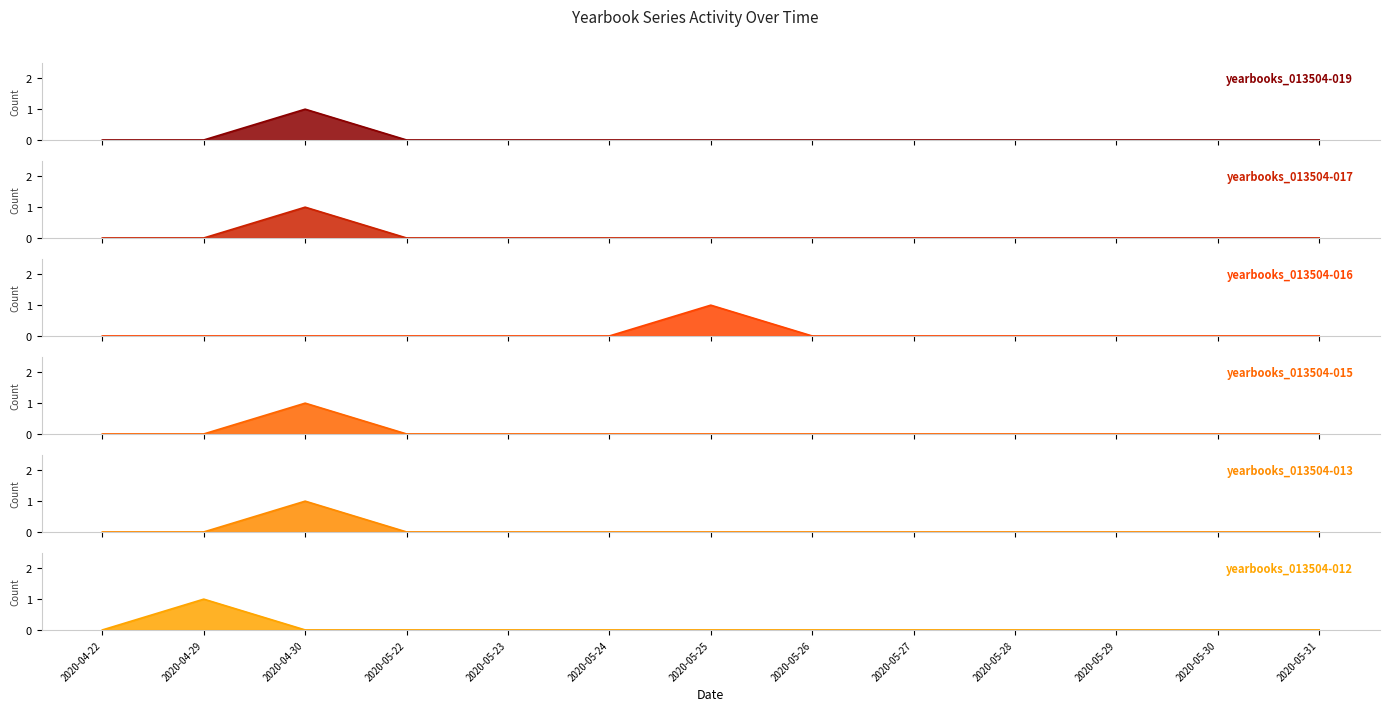

Reading right to left, extract all data points from this chart.

yearbooks_013504-019: 2020-05-31=0	2020-05-30=0	2020-05-29=0	2020-05-28=0	2020-05-27=0	2020-05-26=0	2020-05-25=0	2020-05-24=0	2020-05-23=0	2020-05-22=0	2020-04-30=1	2020-04-29=0	2020-04-22=0
yearbooks_013504-017: 2020-05-31=0	2020-05-30=0	2020-05-29=0	2020-05-28=0	2020-05-27=0	2020-05-26=0	2020-05-25=0	2020-05-24=0	2020-05-23=0	2020-05-22=0	2020-04-30=1	2020-04-29=0	2020-04-22=0
yearbooks_013504-016: 2020-05-31=0	2020-05-30=0	2020-05-29=0	2020-05-28=0	2020-05-27=0	2020-05-26=0	2020-05-25=1	2020-05-24=0	2020-05-23=0	2020-05-22=0	2020-04-30=0	2020-04-29=0	2020-04-22=0
yearbooks_013504-015: 2020-05-31=0	2020-05-30=0	2020-05-29=0	2020-05-28=0	2020-05-27=0	2020-05-26=0	2020-05-25=0	2020-05-24=0	2020-05-23=0	2020-05-22=0	2020-04-30=1	2020-04-29=0	2020-04-22=0
yearbooks_013504-013: 2020-05-31=0	2020-05-30=0	2020-05-29=0	2020-05-28=0	2020-05-27=0	2020-05-26=0	2020-05-25=0	2020-05-24=0	2020-05-23=0	2020-05-22=0	2020-04-30=1	2020-04-29=0	2020-04-22=0
yearbooks_013504-012: 2020-05-31=0	2020-05-30=0	2020-05-29=0	2020-05-28=0	2020-05-27=0	2020-05-26=0	2020-05-25=0	2020-05-24=0	2020-05-23=0	2020-05-22=0	2020-04-30=0	2020-04-29=1	2020-04-22=0